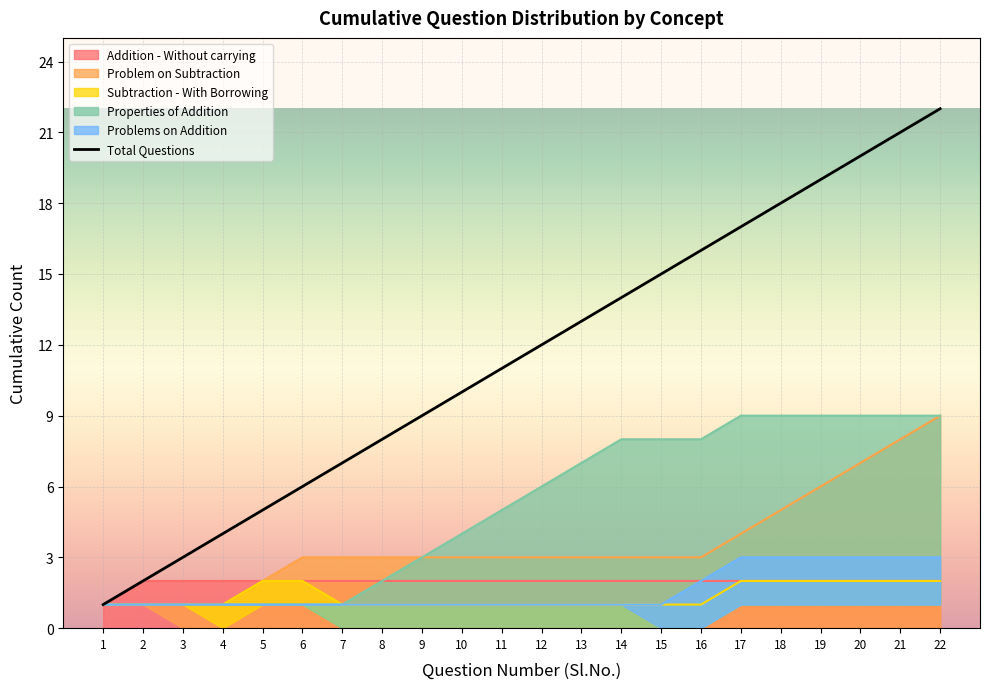

Is it true that Total Questions equals 24 at 18?

False